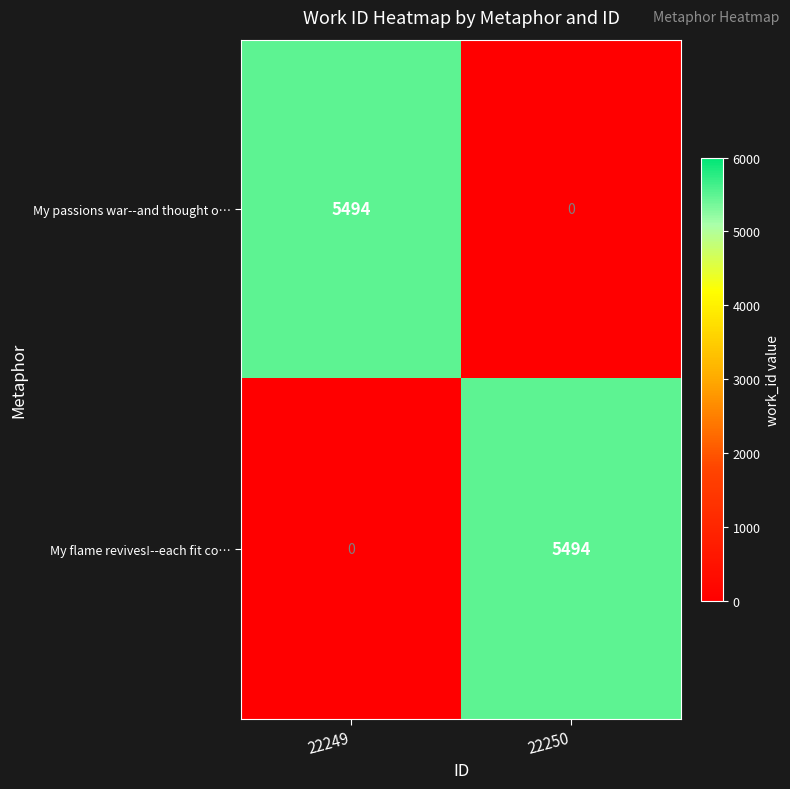

Reading right to left, extract all data points from this chart.

My passions war--and thought o…: 22250=0	22249=5494
My flame revives!--each fit co…: 22250=5494	22249=0